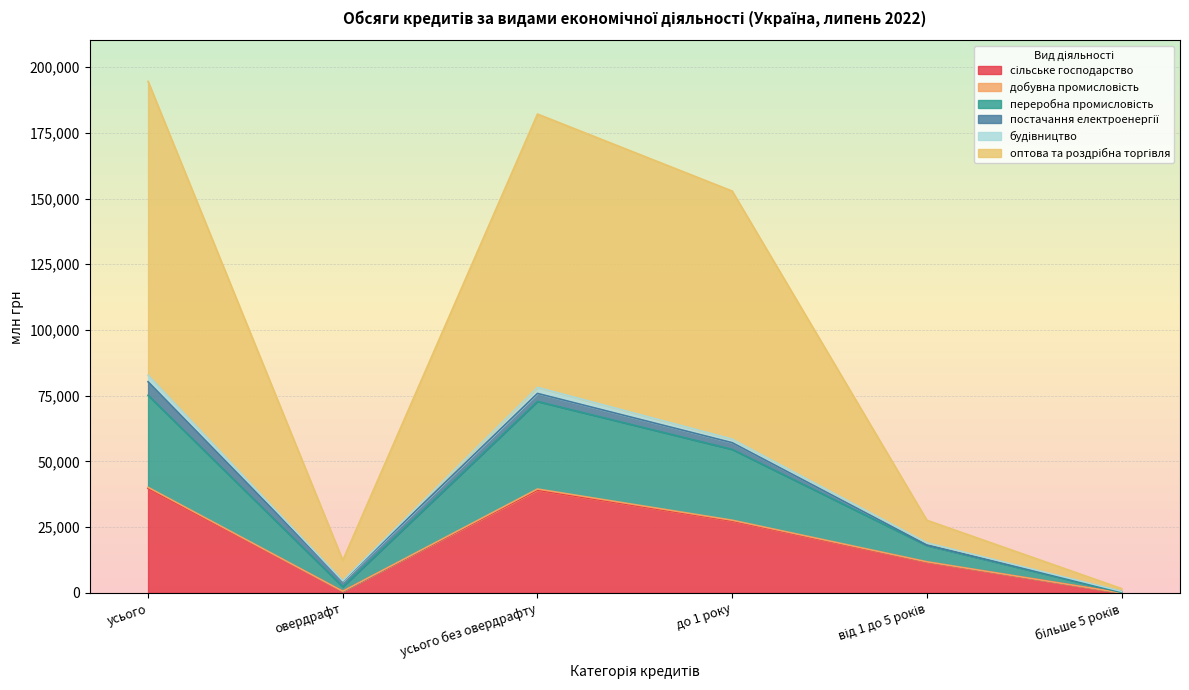

How many categories are shown in the chart?

6